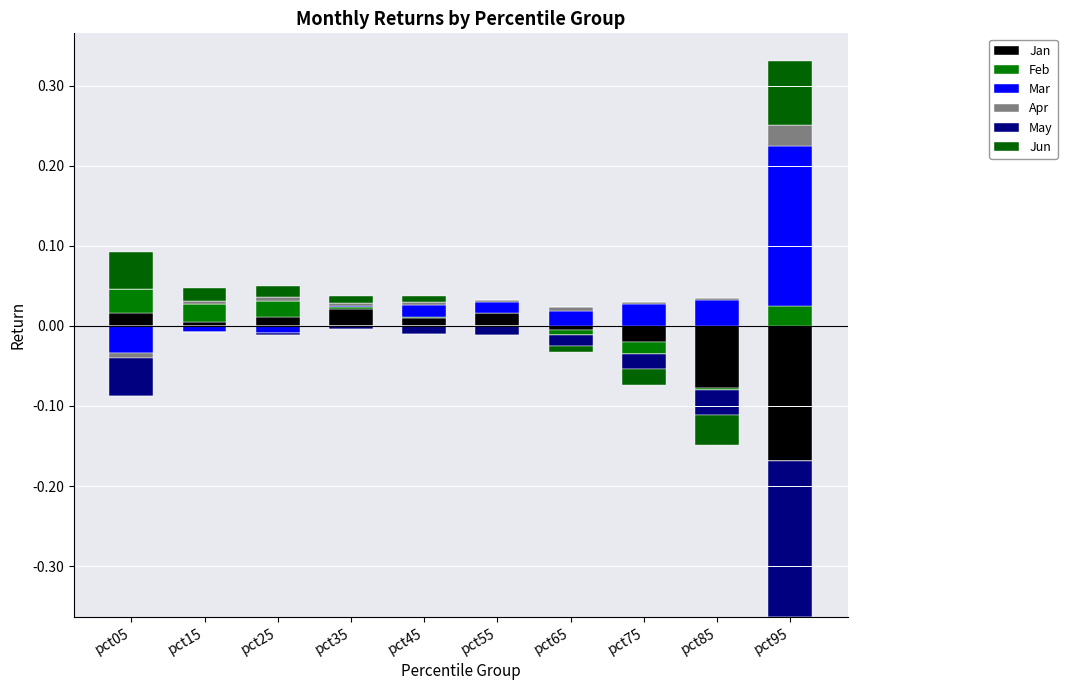

What are all the series names shown in the legend?

Jan, Feb, Mar, Apr, May, Jun